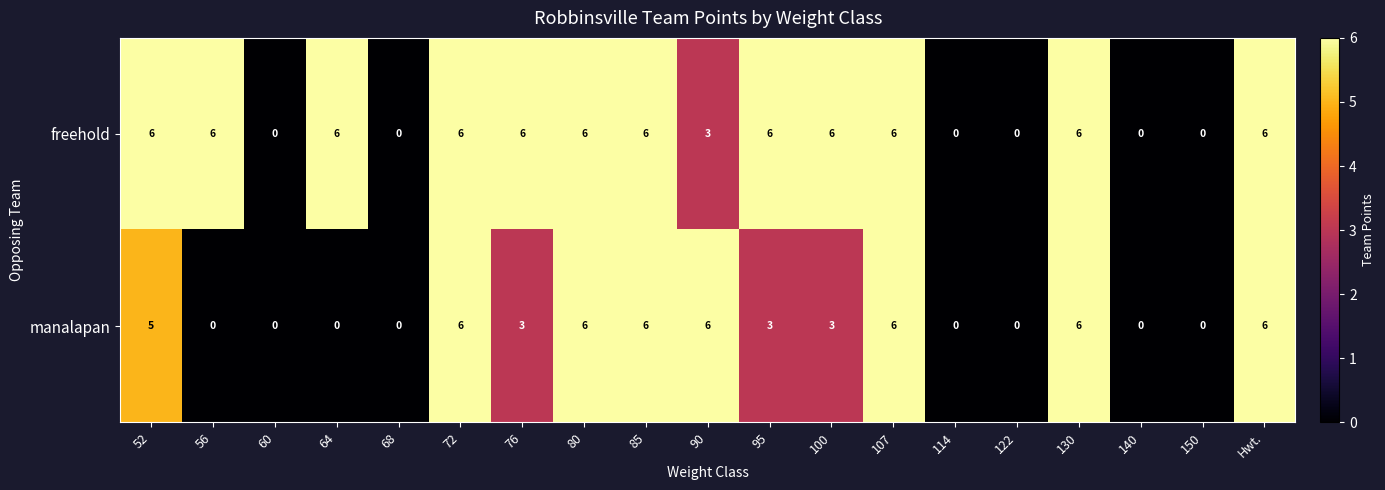

Rank the series by their average value, from lowest to highest.

manalapan, freehold